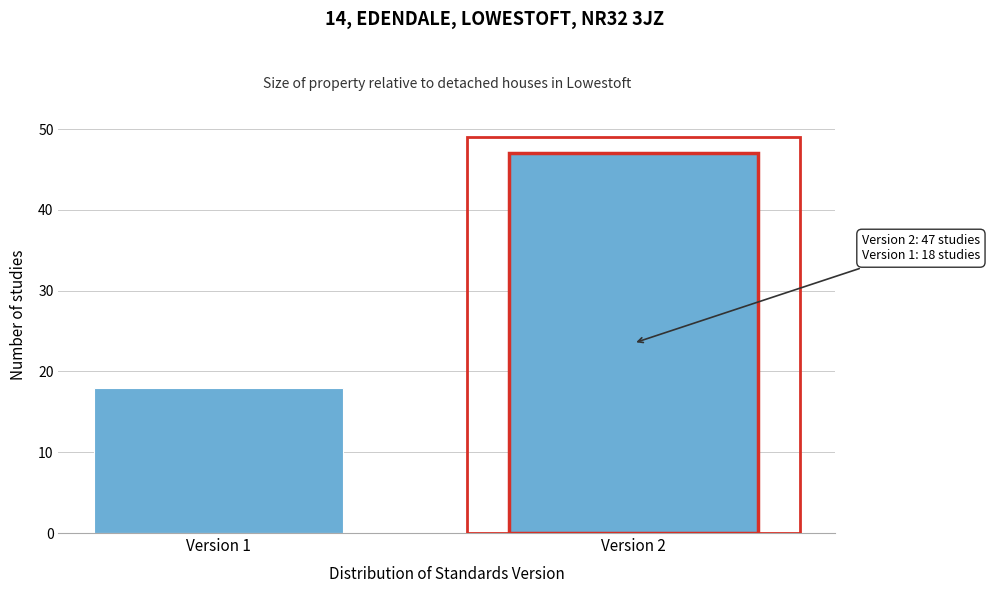

Reading left to right, transcribe all the data shown in this chart.

18	47